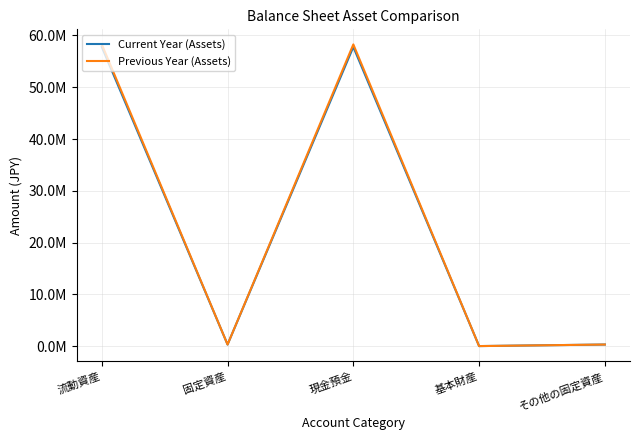

Is this an area chart (filled region under the line)?

No